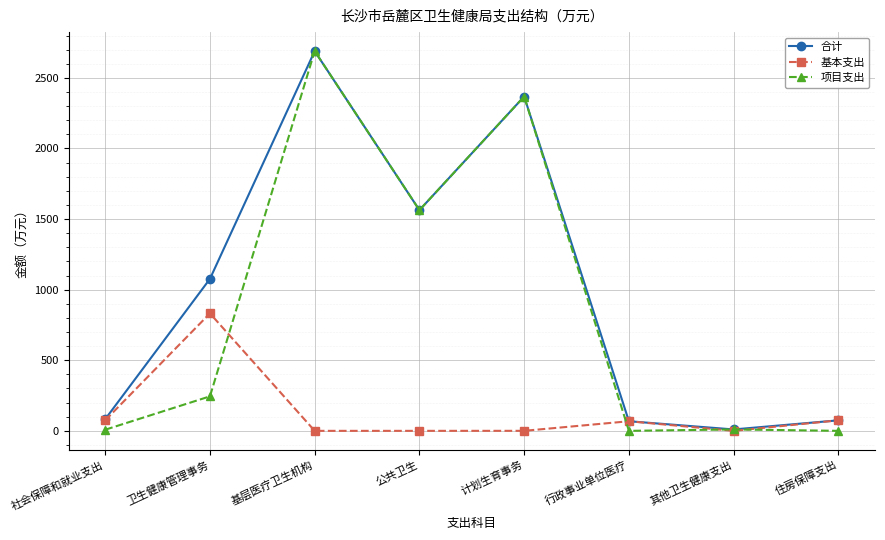

True or false: 基本支出 has more than 1 interior local peaks.

True